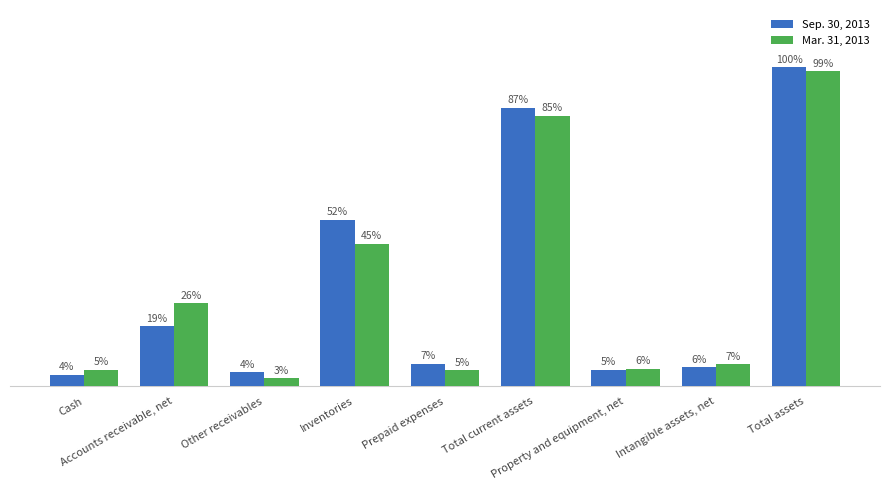

What are all the series names shown in the legend?

Sep. 30, 2013, Mar. 31, 2013